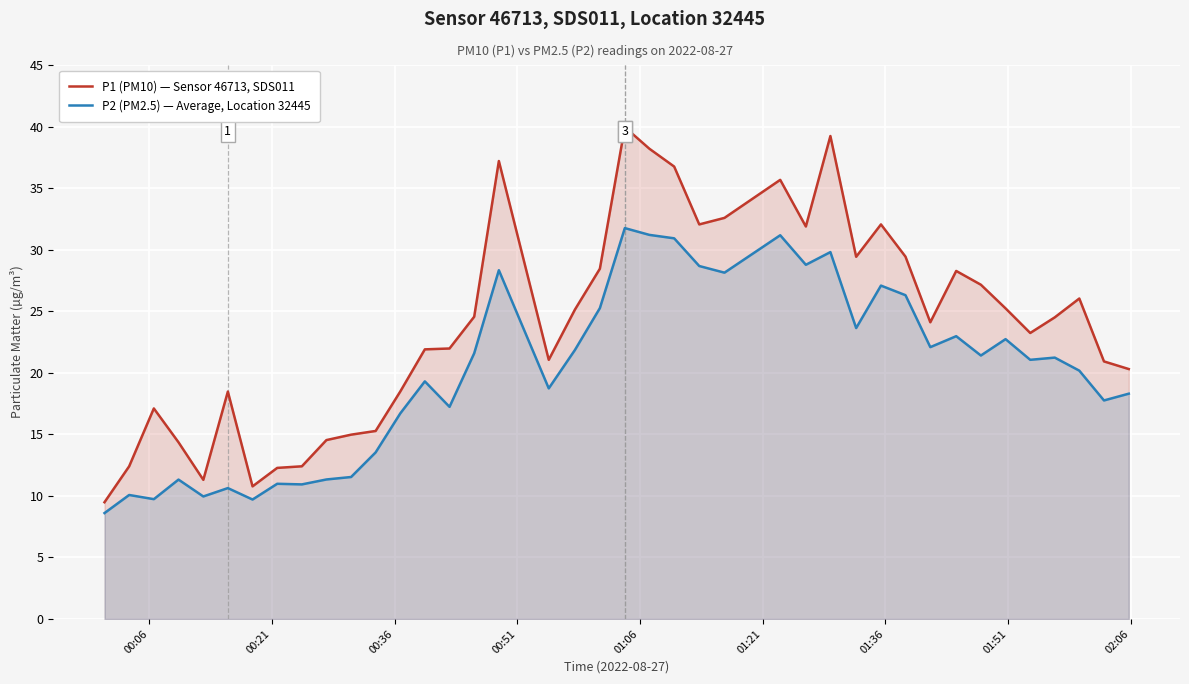

True or false: P1 (PM10) — Sensor 46713, SDS011 and P2 (PM2.5) — Average, Location 32445 cross at least once.

False